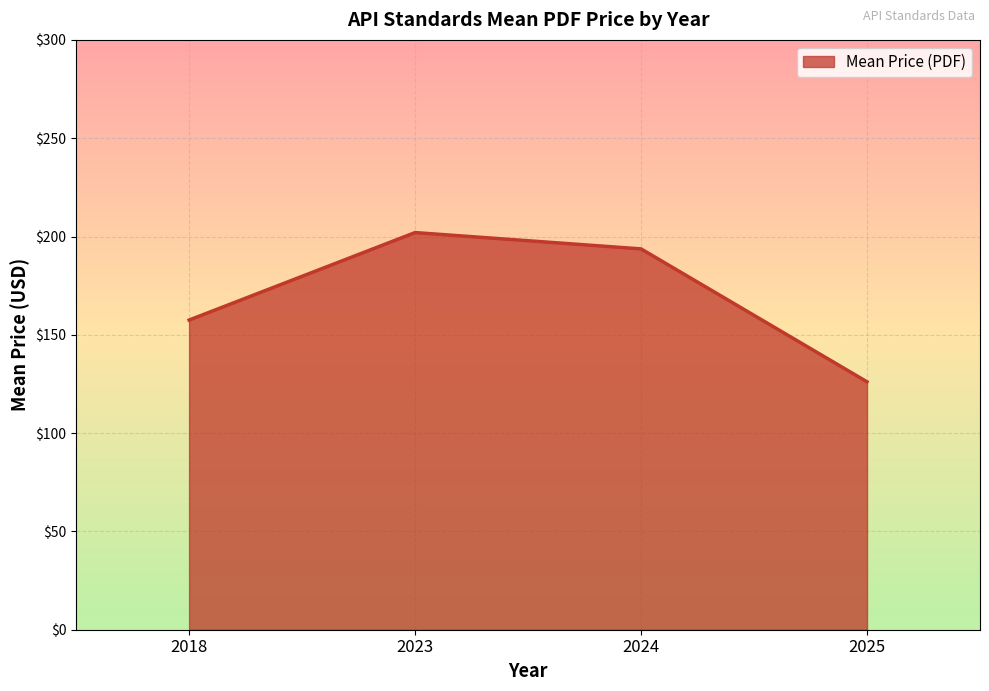

What is the minimum value shown in the chart?

126.1